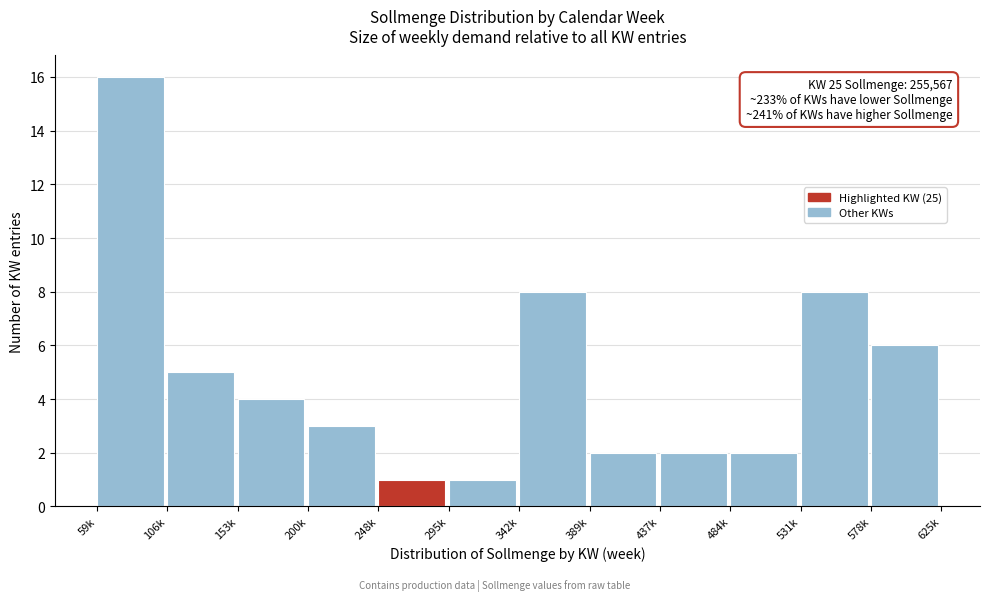

Reading left to right, list all the values displayed in this chart.

16	5	4	3	1	1	8	2	2	2	8	6